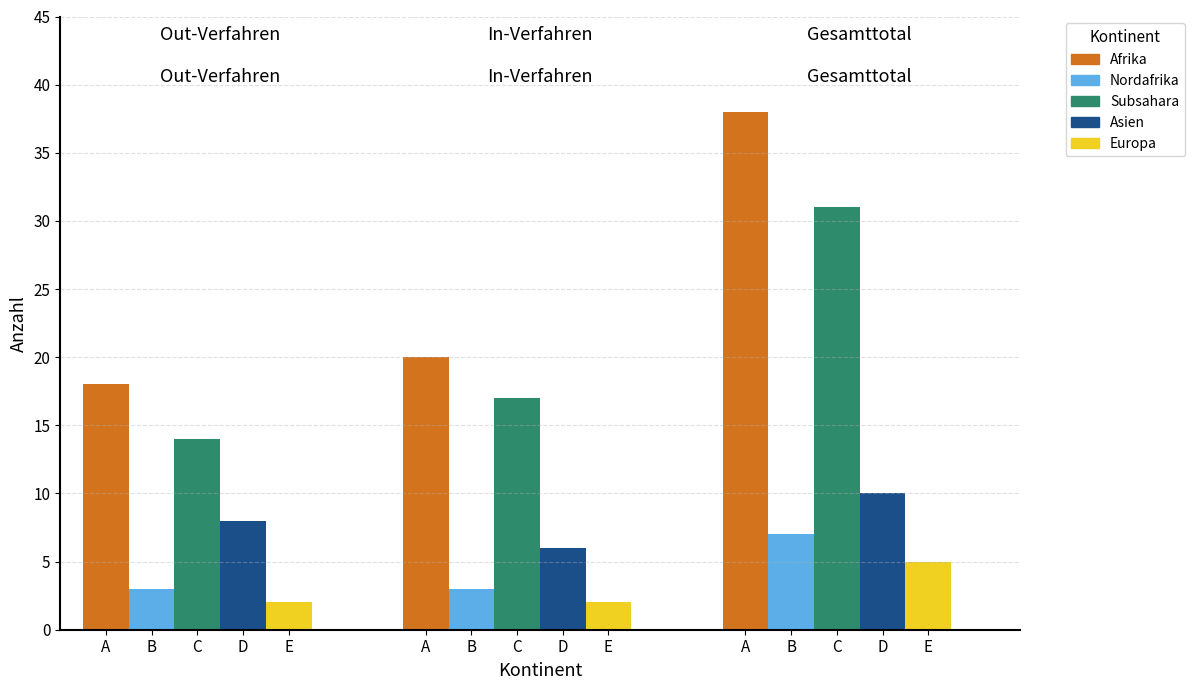

True or false: In-Verfahren has a value of 28 at 0.

False